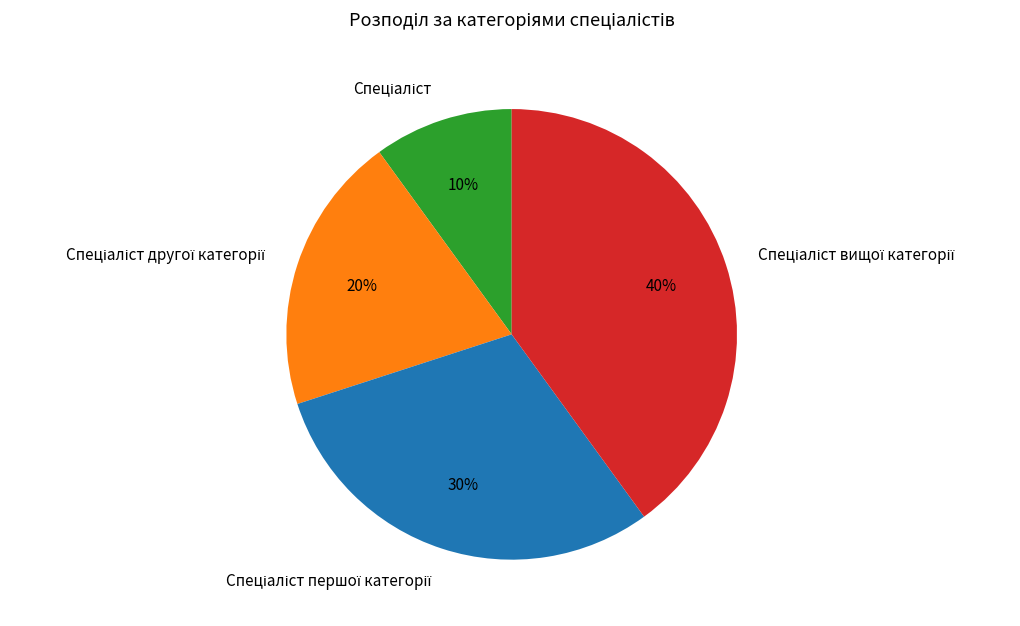

Is there a majority slice in this chart?

No